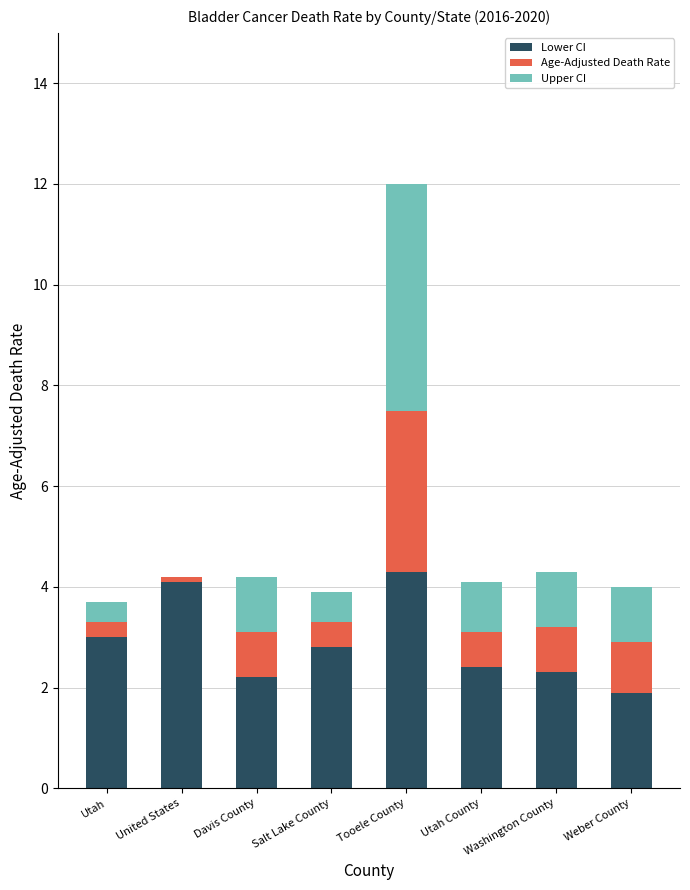

At which category is the sum across all series the highest?

Tooele County